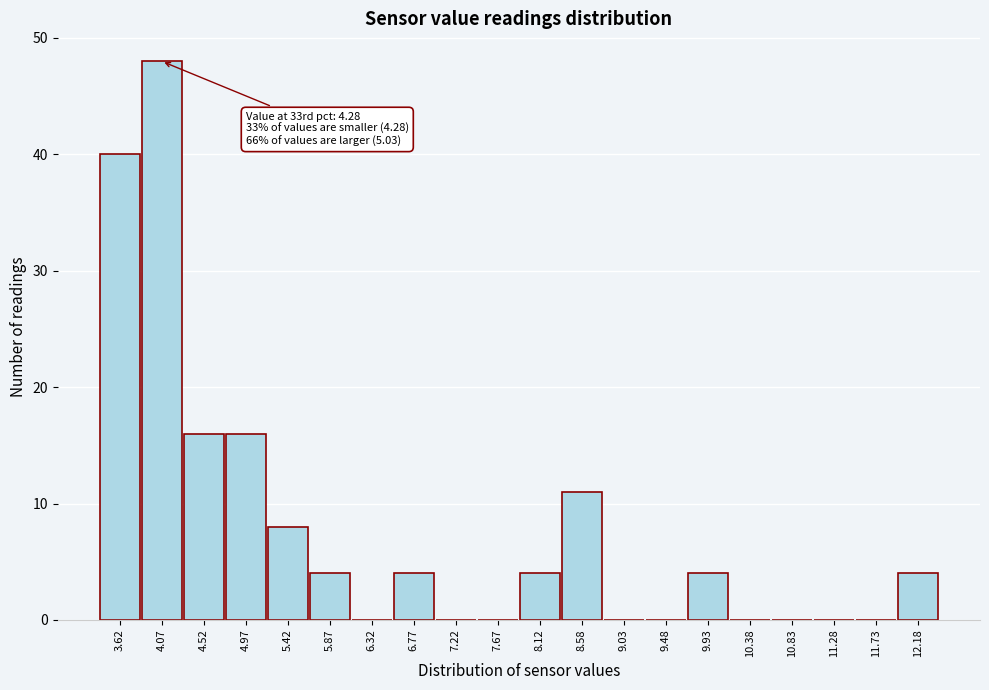

Reading right to left, what are all the values shown in this chart?

12.18=4	11.73=0	11.28=0	10.83=0	10.38=0	9.93=4	9.48=0	9.03=0	8.58=11	8.12=4	7.67=0	7.22=0	6.77=4	6.32=0	5.87=4	5.42=8	4.97=16	4.52=16	4.07=48	3.62=40